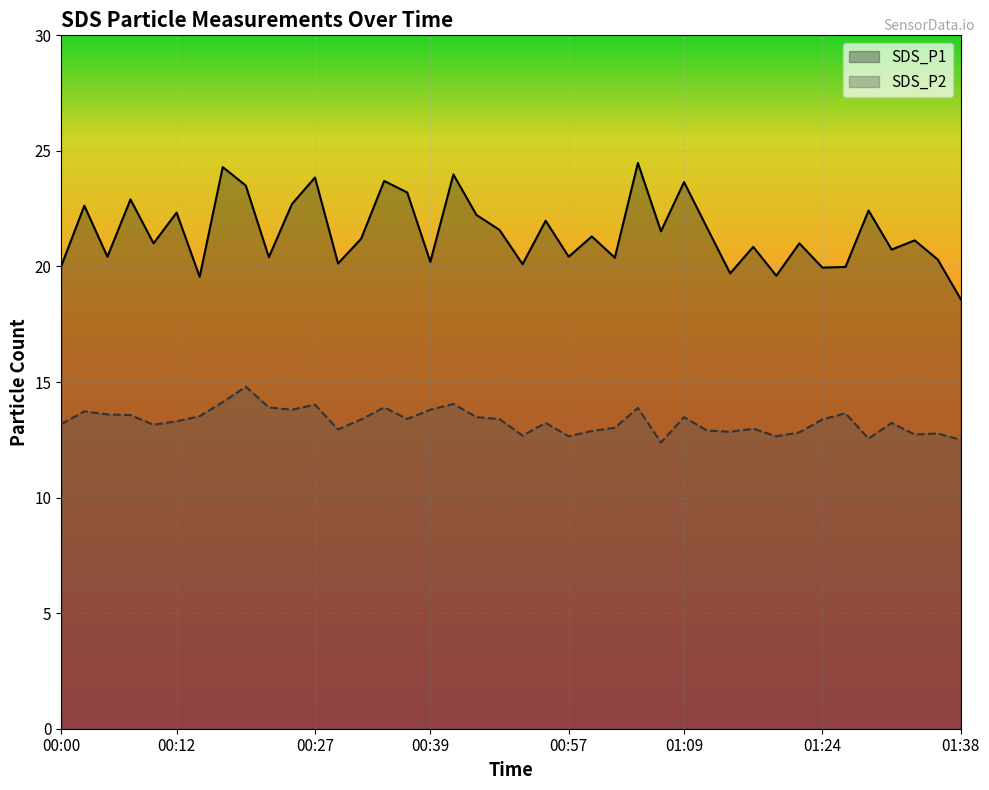

Between 01:29 and 00:25, which is larger?

00:25